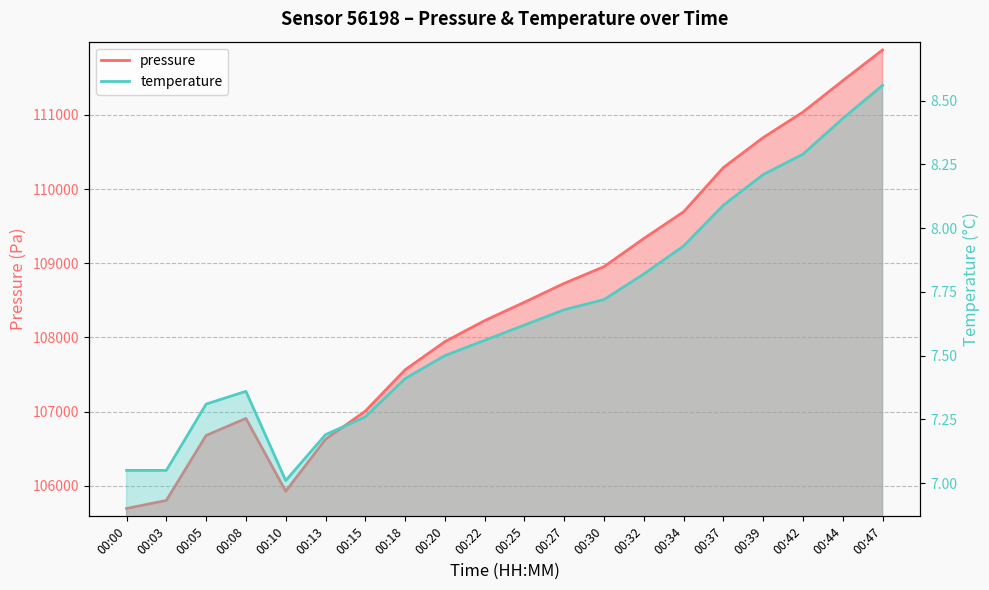

What is the value of the temperature point at the 8th from the left?

7.4